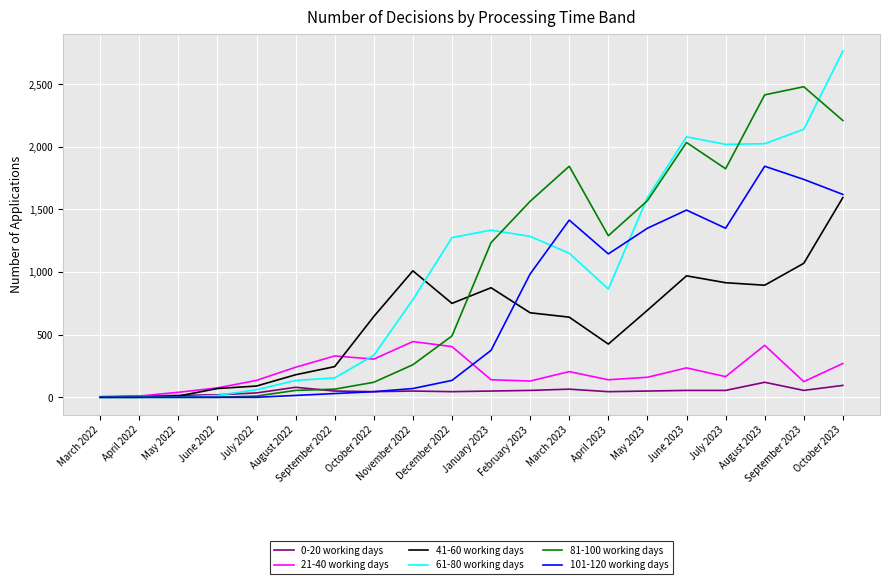

What is the maximum value shown in the chart?

2765